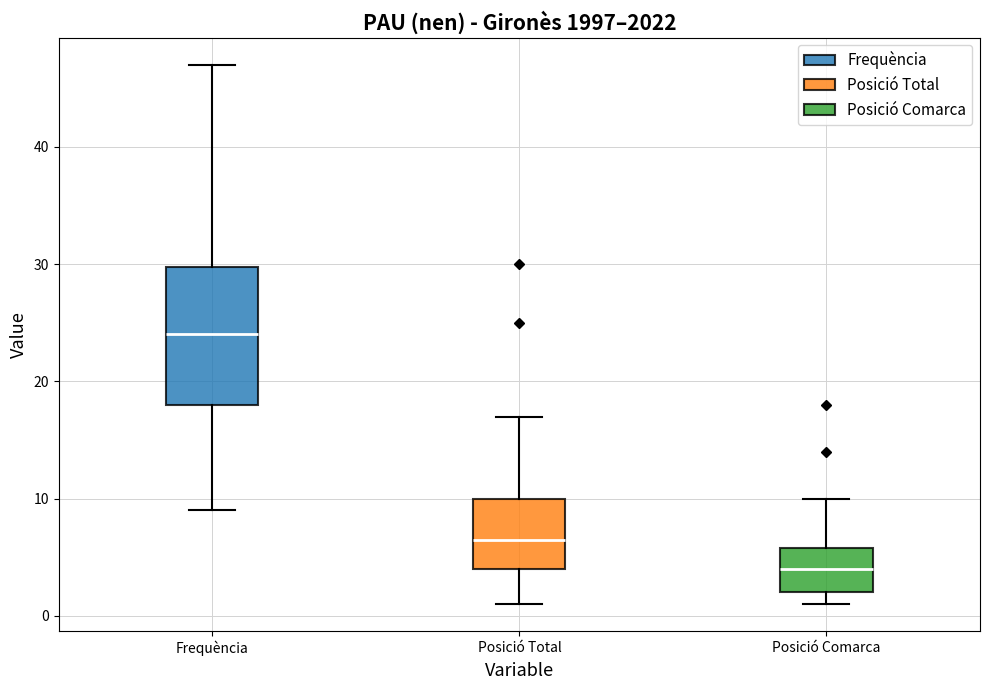

Where is the upper edge of the box for Posició Comarca on the y-axis? The values are not printed on the chart, so give them approximately, as read against the axis.

6